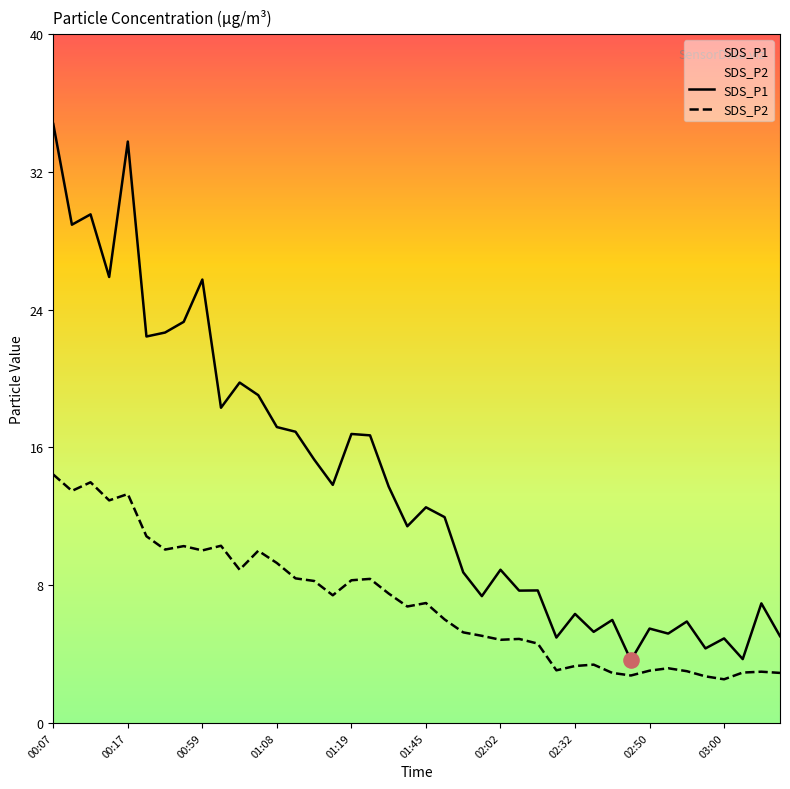

Is the value of SDS_P1 at 00:14 greater than the value of SDS_P2 at 01:45?

Yes